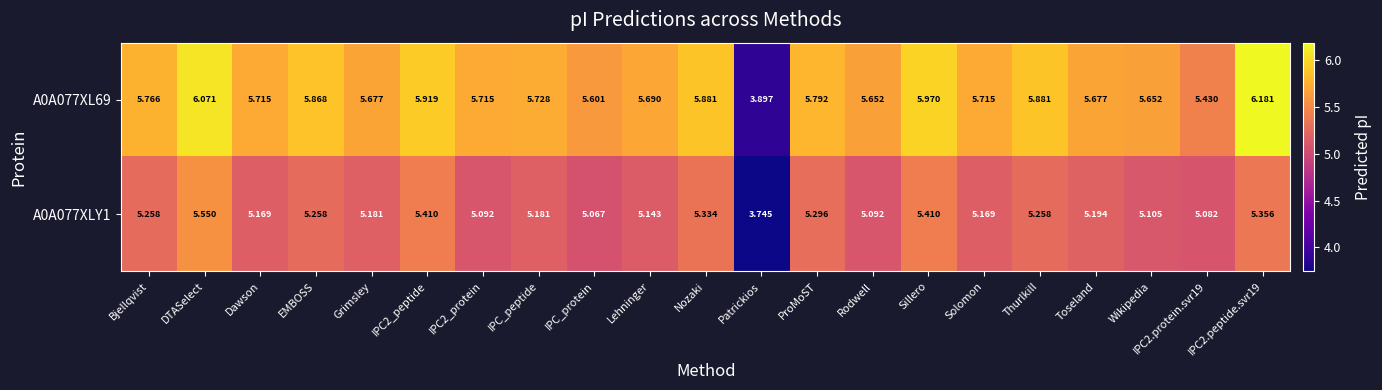

Which series has the largest total across all categories?

A0A077XL69